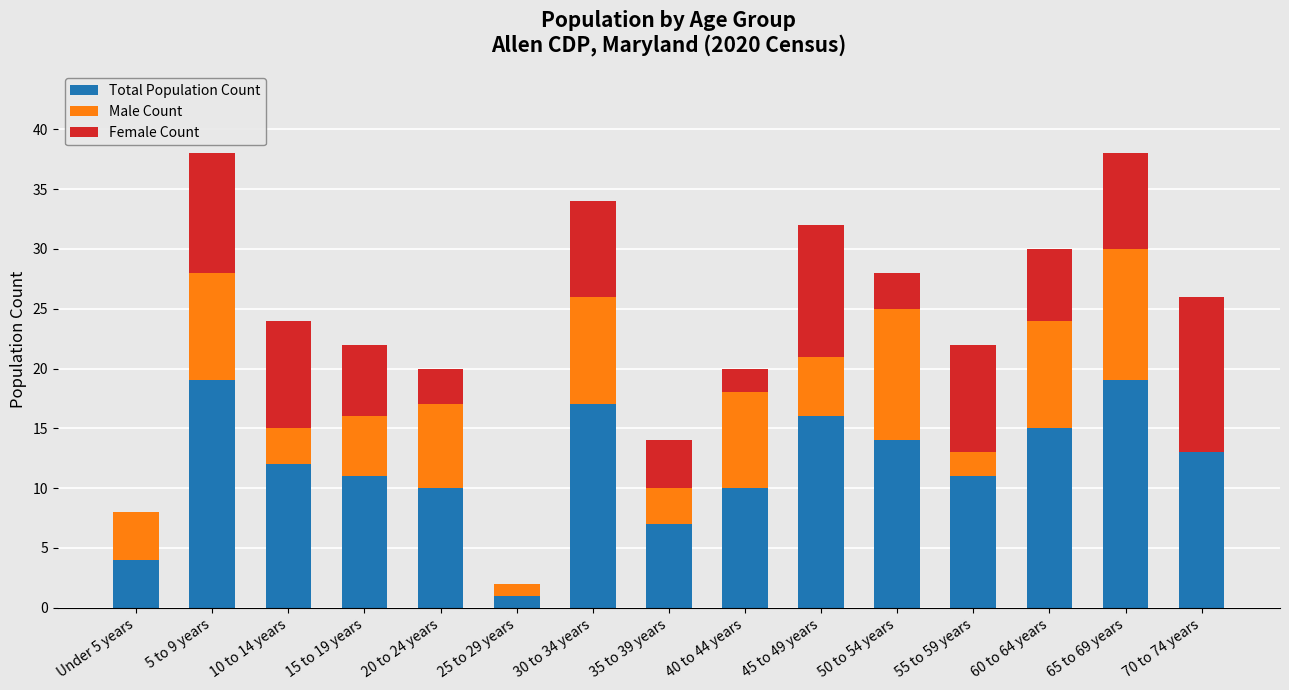

Is it true that Total Population Count equals 1 at 25 to 29 years?

True